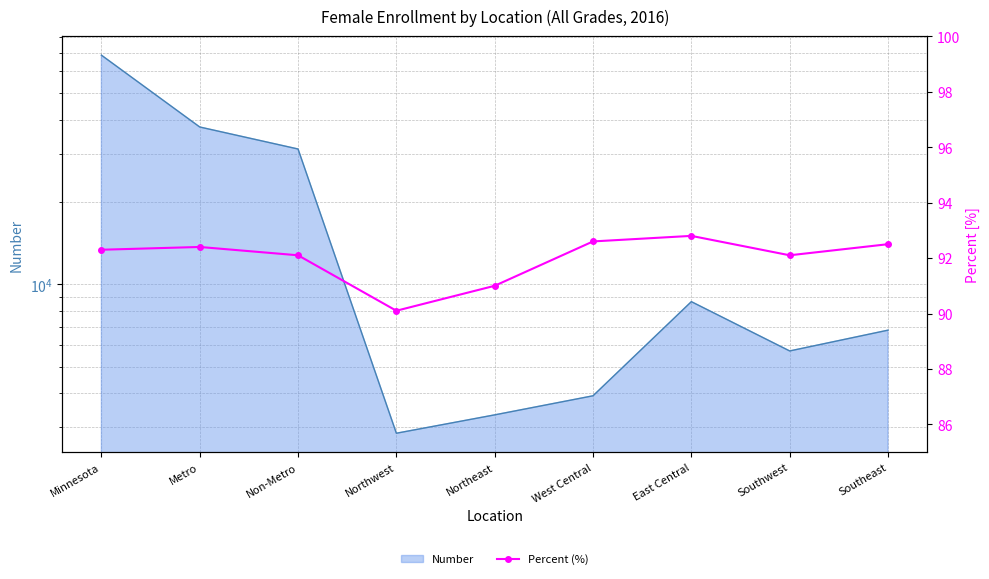

Reading right to left, extract all data points from this chart.

Southeast=92.5	Southwest=92.1	East Central=92.8	West Central=92.6	Northeast=91.0	Northwest=90.1	Non-Metro=92.1	Metro=92.4	Minnesota=92.3